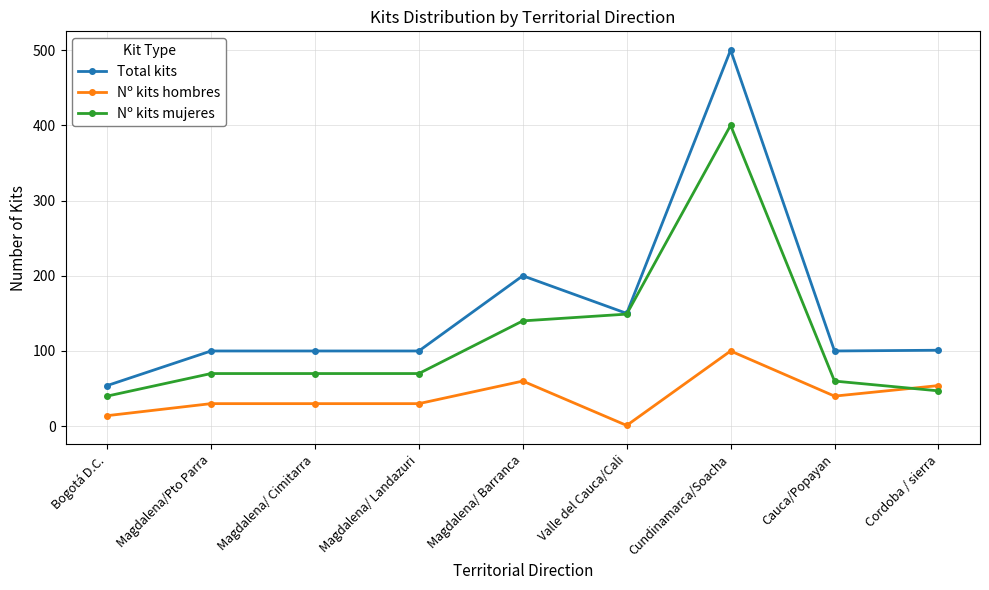

At how many categories does at least one series exceed 159?

2